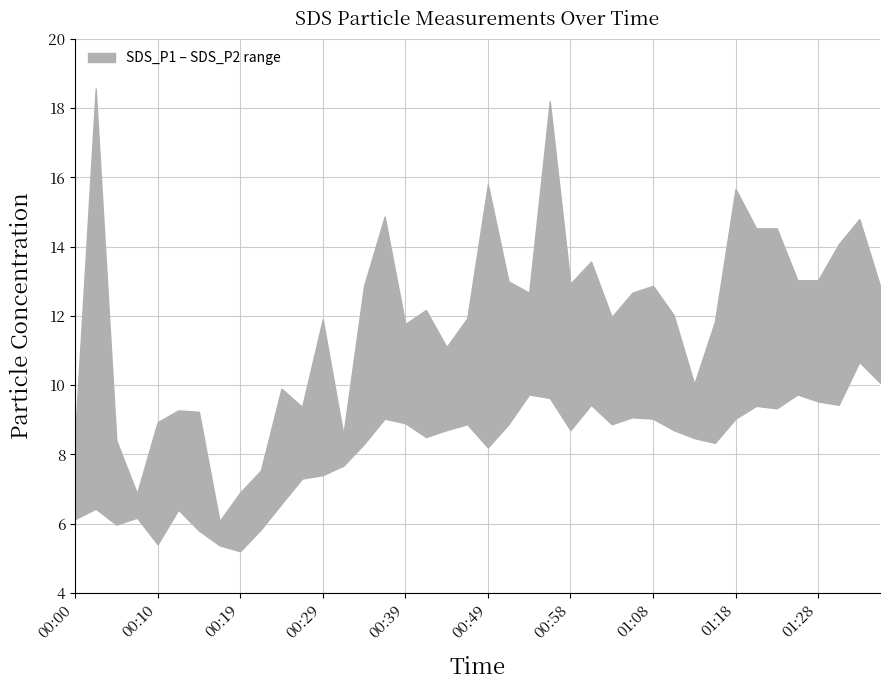

Which category has the highest value in the SDS_P2 series?

01:32